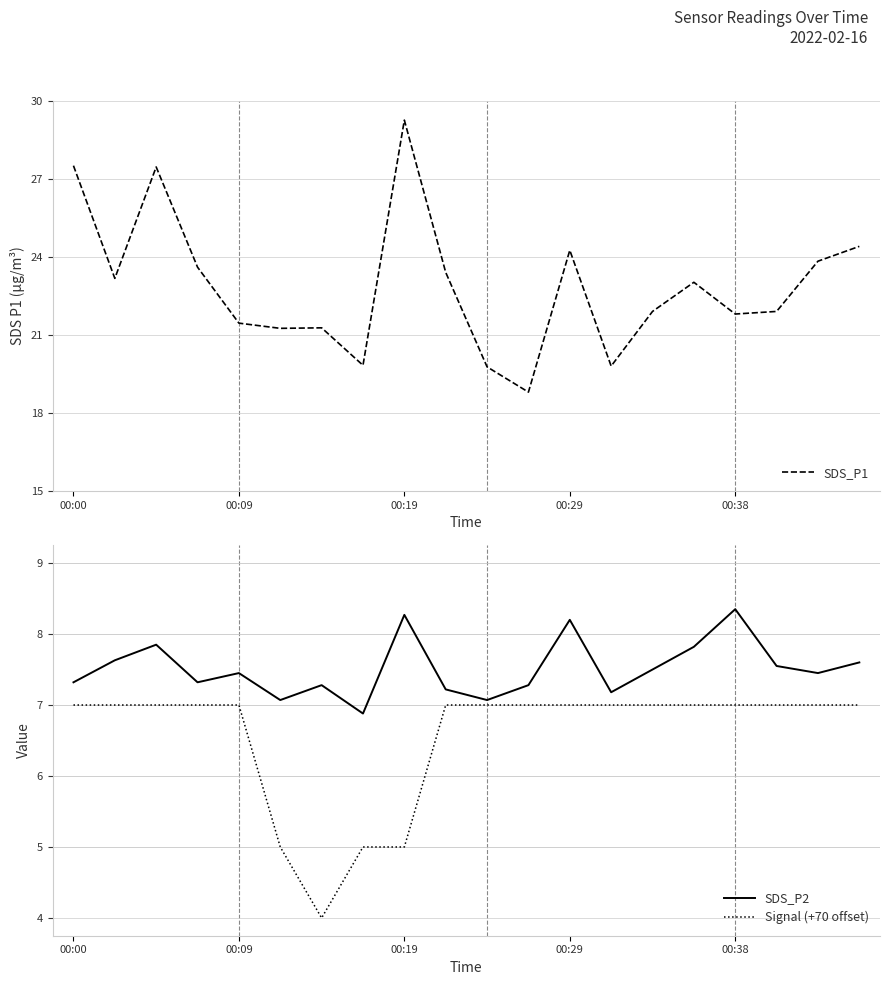

How many lines are shown in the chart?

3